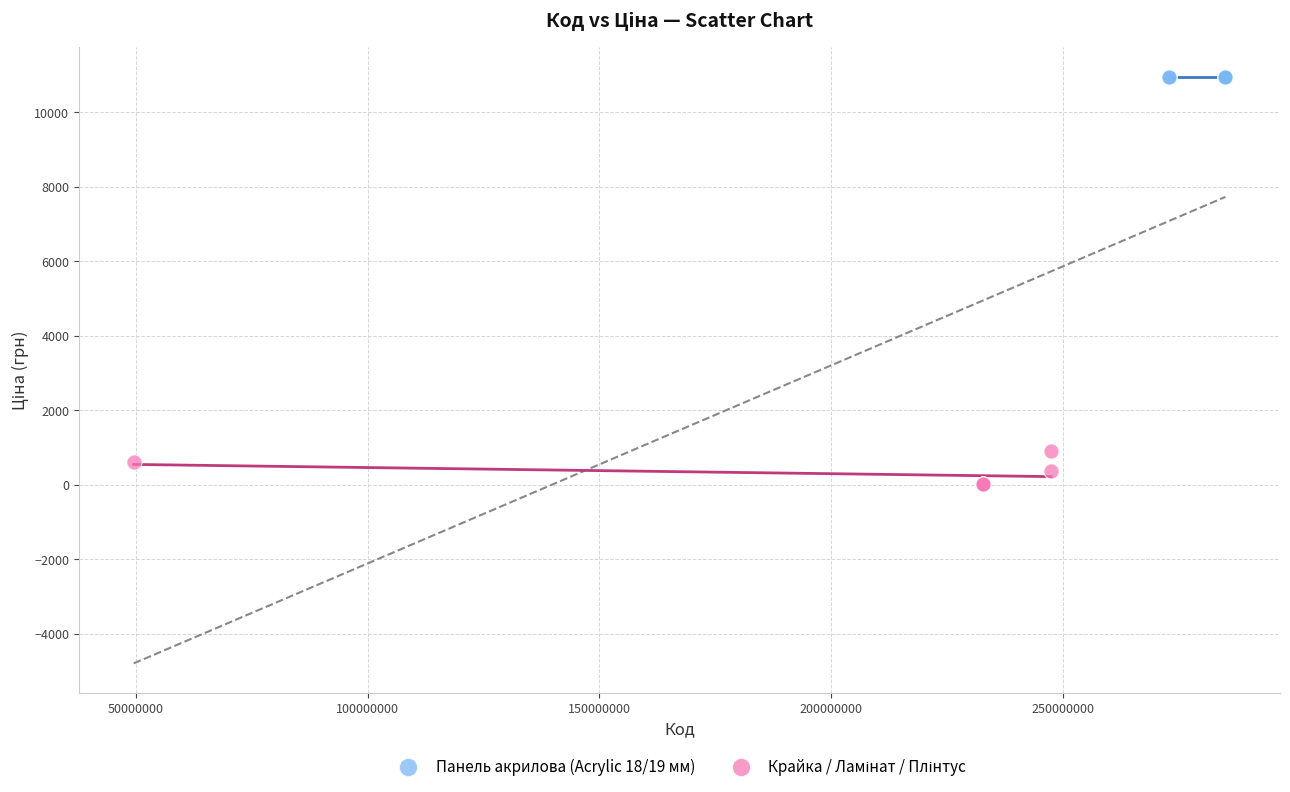

Which series reaches the maximum Y coordinate?

Панель акрилова (Acrylic 18/19 мм)